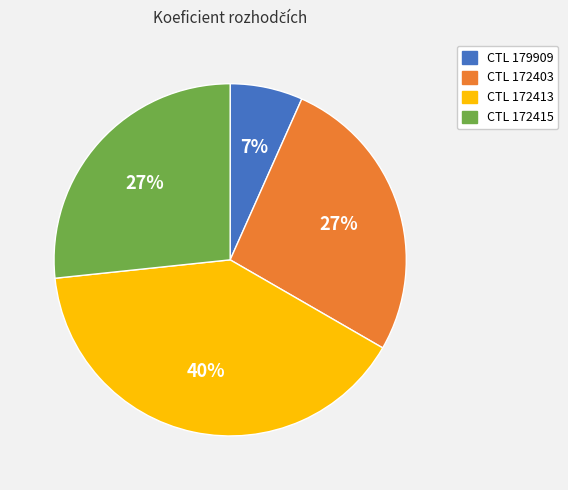

To the nearest percent, what is the average slice percentage?

25%